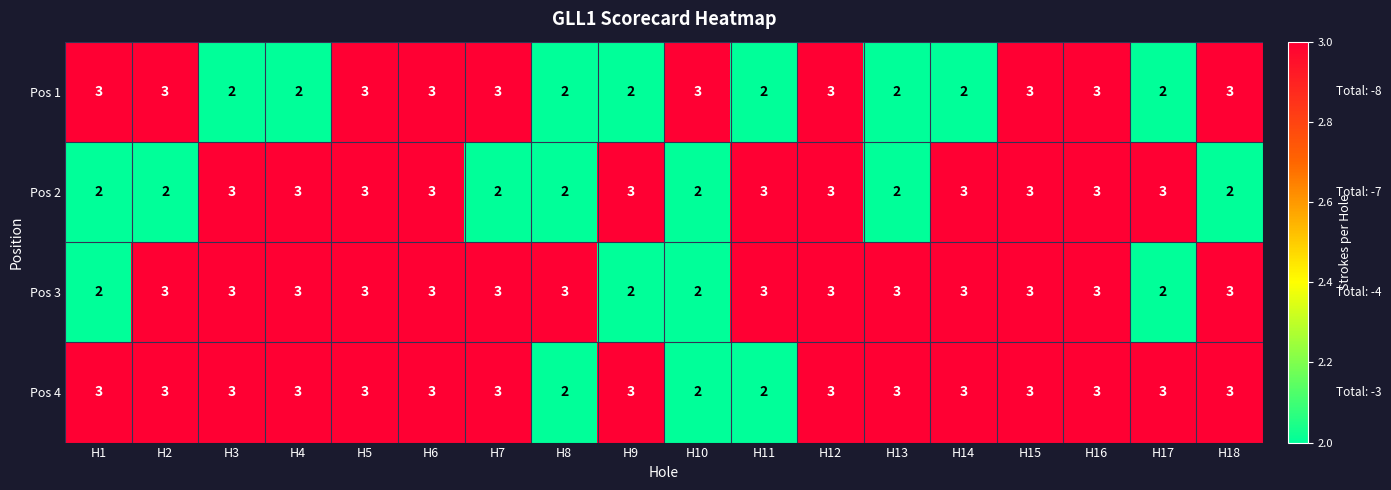

The value of Pos 2 at H7 is 1. True or false?

False